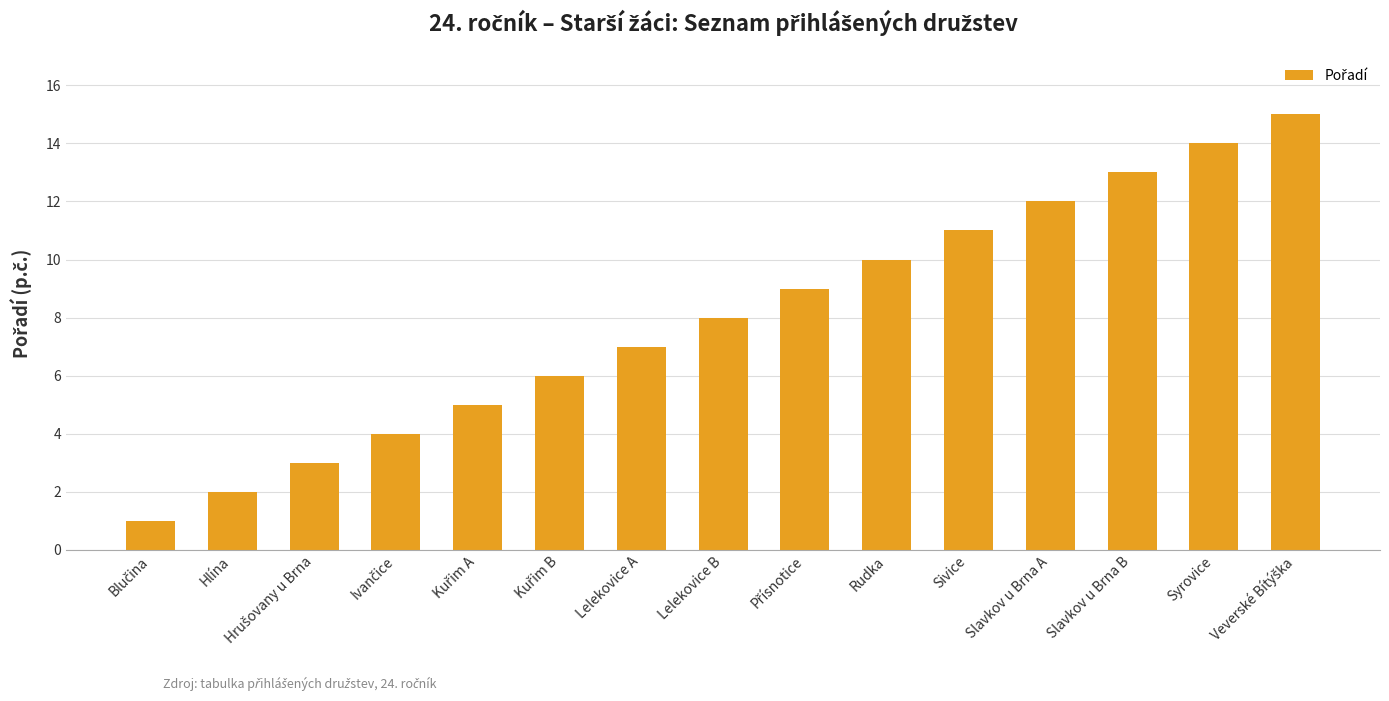

What is the value of the 4th bar from the left?

4